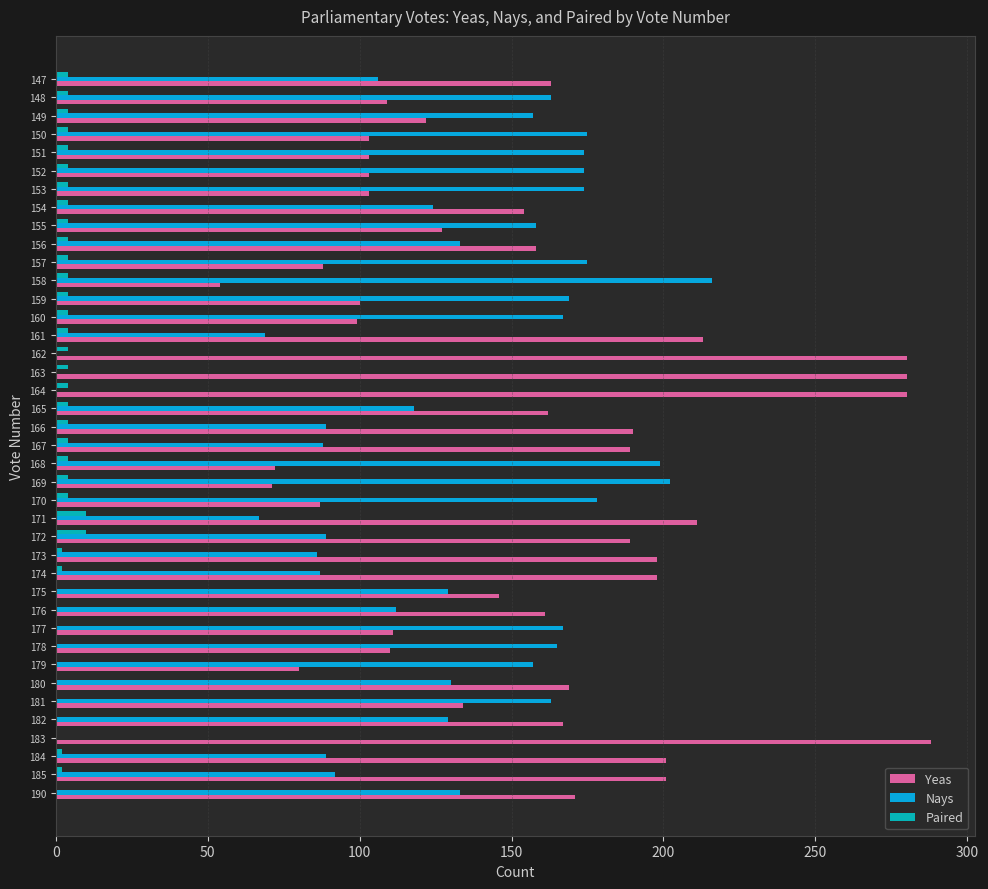

What is the sum of all Yeas values?

6145